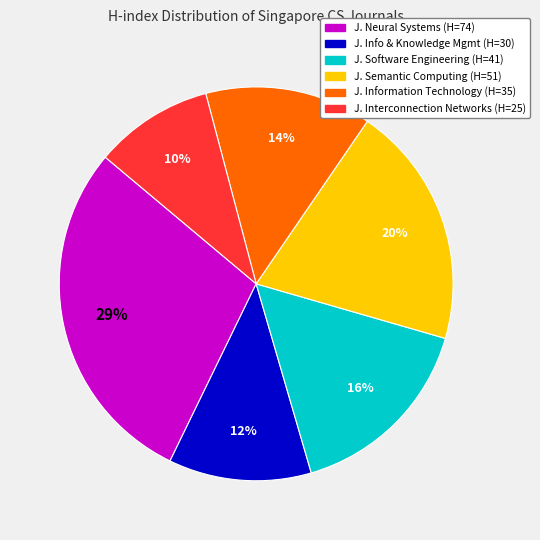

Does any single category account for the majority?

No